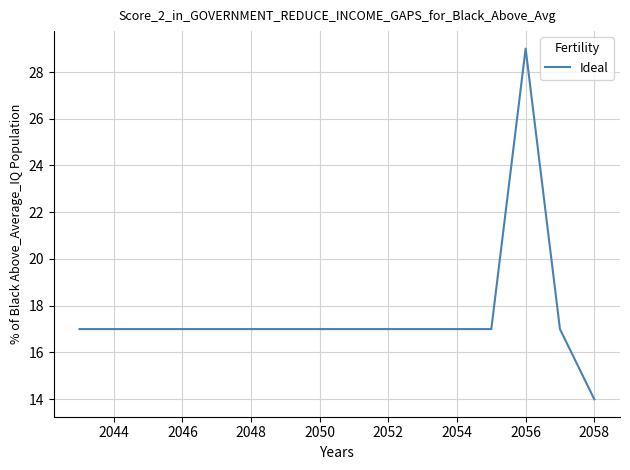

What is the greatest value displayed?

29